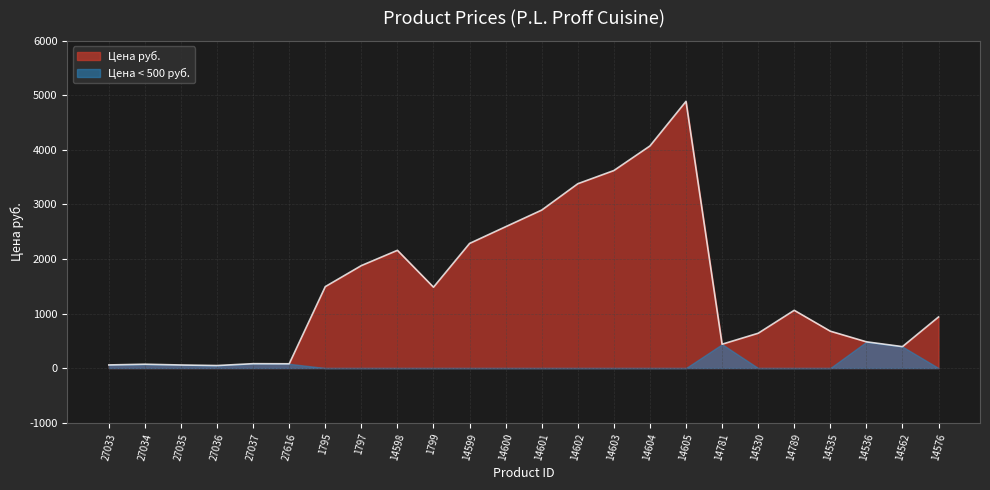

What position from the right is 14562?

2